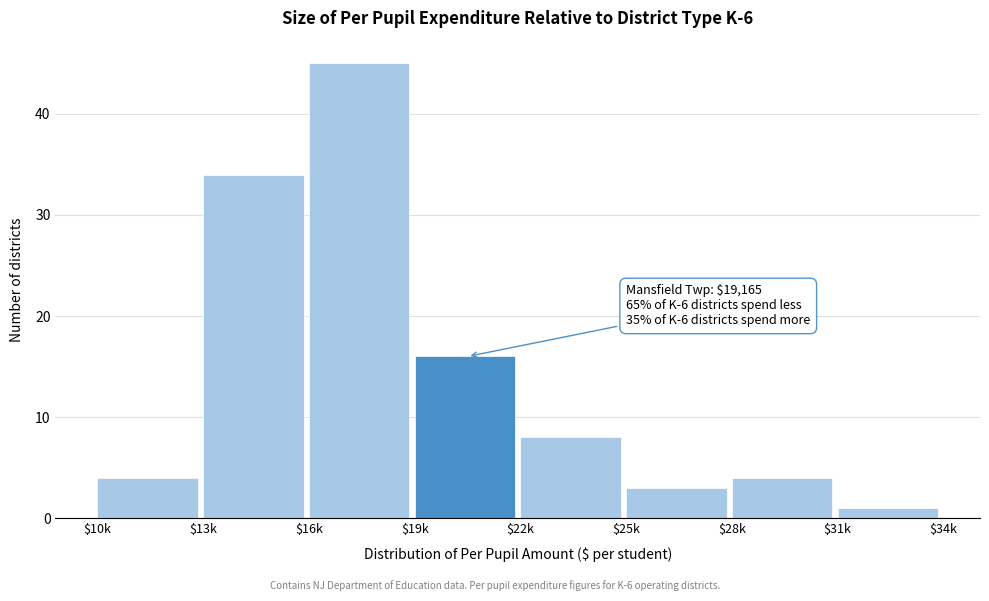

Reading right to left, extract all data points from this chart.

1	4	3	8	16	45	34	4